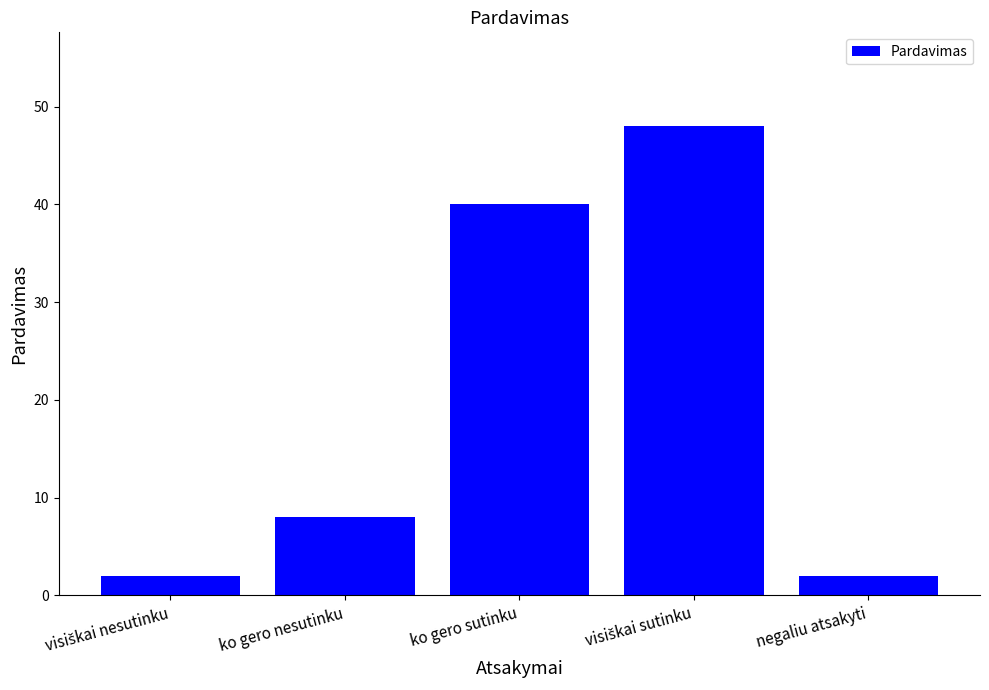

At which label is the value closest to 25?

ko gero sutinku